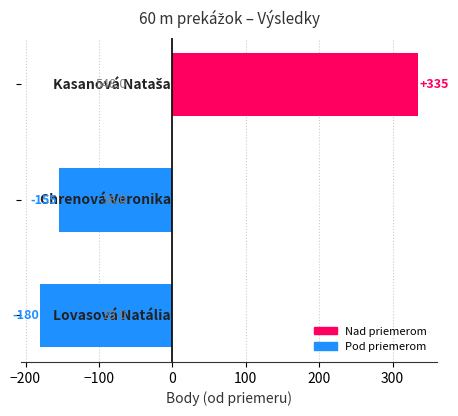

Reading top to bottom, transcribe all the data shown in this chart.

335	-155	-180